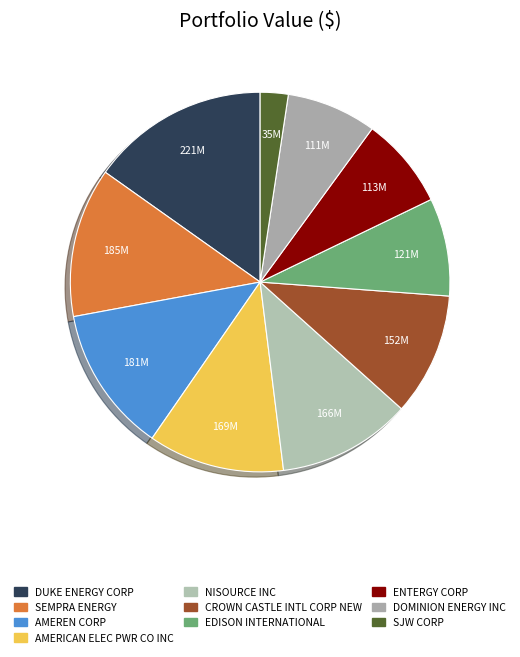

What percentage is the SEMPRA ENERGY slice, to the nearest percent?

13%